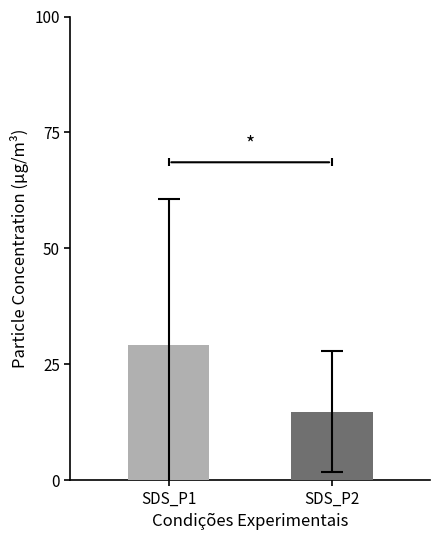

What is the smallest value displayed?

14.8